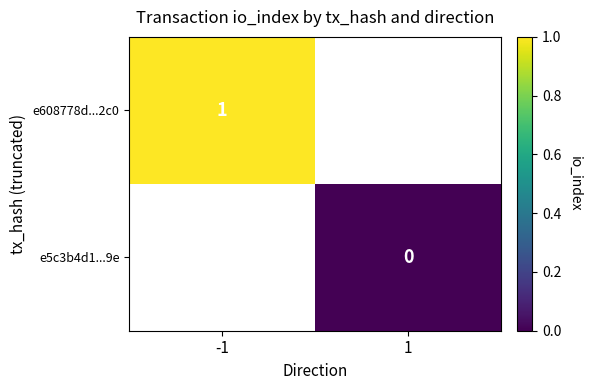

Which label corresponds to the smallest value in the chart?

1